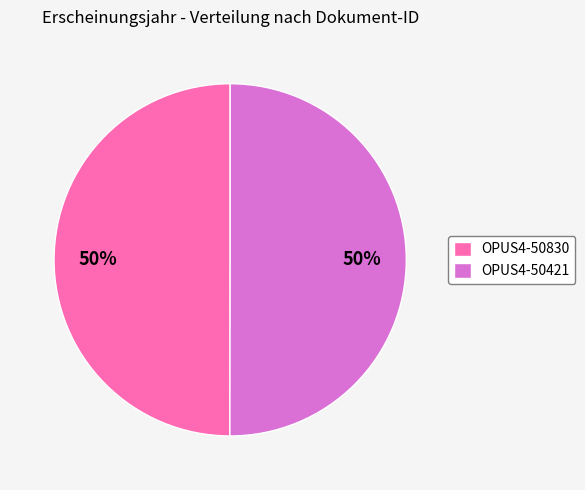

Count the number of slices in the pie.

2